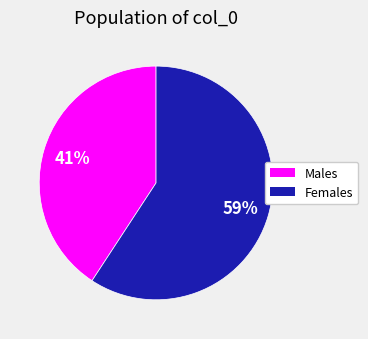

What is the largest slice in the pie chart?

Females